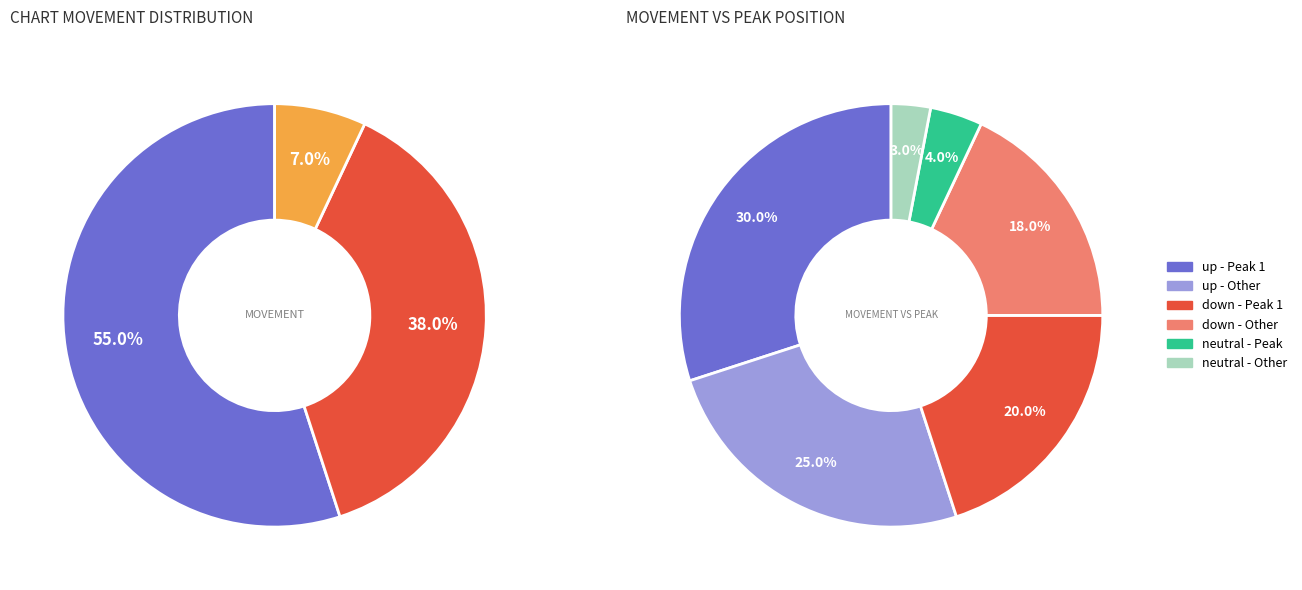

What portion of the pie excludes -?

93.0%